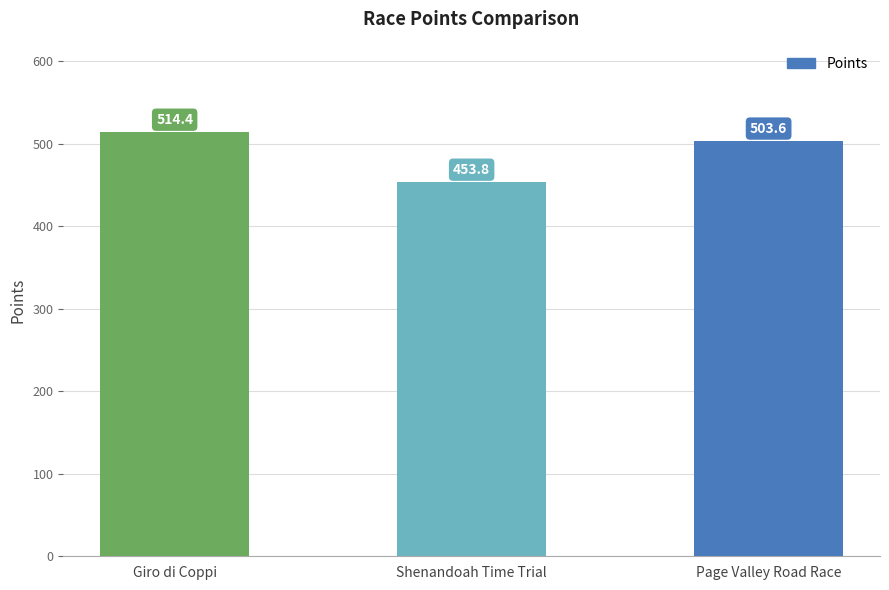

How many distinct data groups are displayed?

1